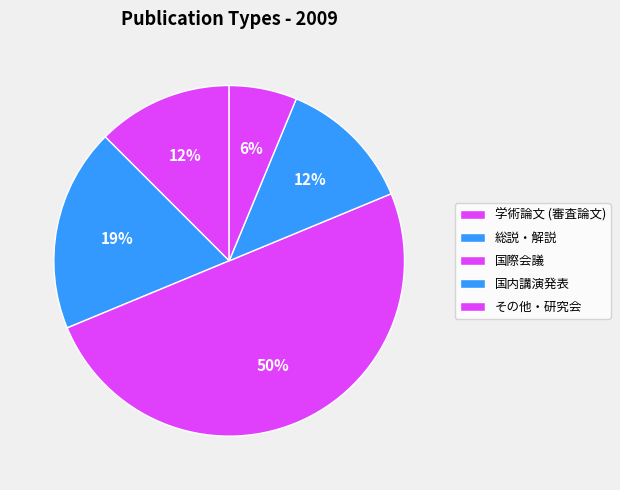

Between 総説・解説 and 国際会議, which is larger?

国際会議